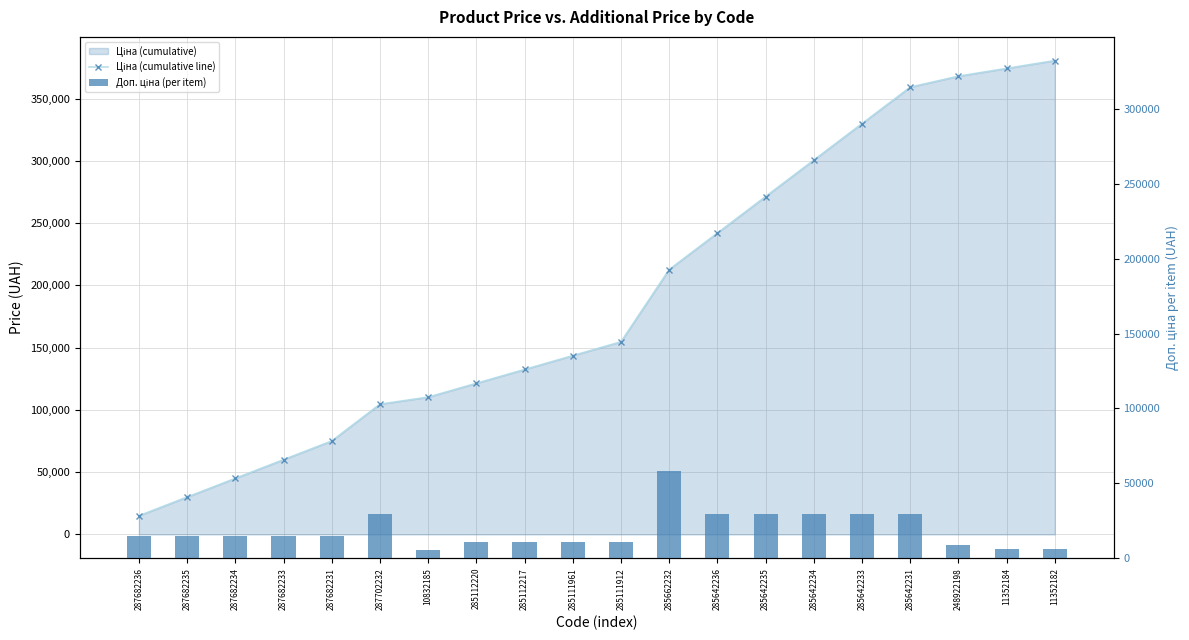

Reading left to right, what are all the values shown in this chart?

Ціна (cumulative line): 15019.2	30038.4	45057.6	60076.8	75096.0	104644.9	110280.9	121394.5	132508.1	143621.7	154735.3	212772.3	242067.2	271362.0	300656.9	329951.8	359246.7	368044.3	374311.0	380577.7
Доп. ціна (per item): 15019.2	15019.2	15019.2	15019.2	15019.2	29548.9	5636.0	11113.6	11113.6	11113.6	11113.6	58037.0	29294.9	29294.9	29294.9	29294.9	29294.9	8797.6	6266.7	6266.7